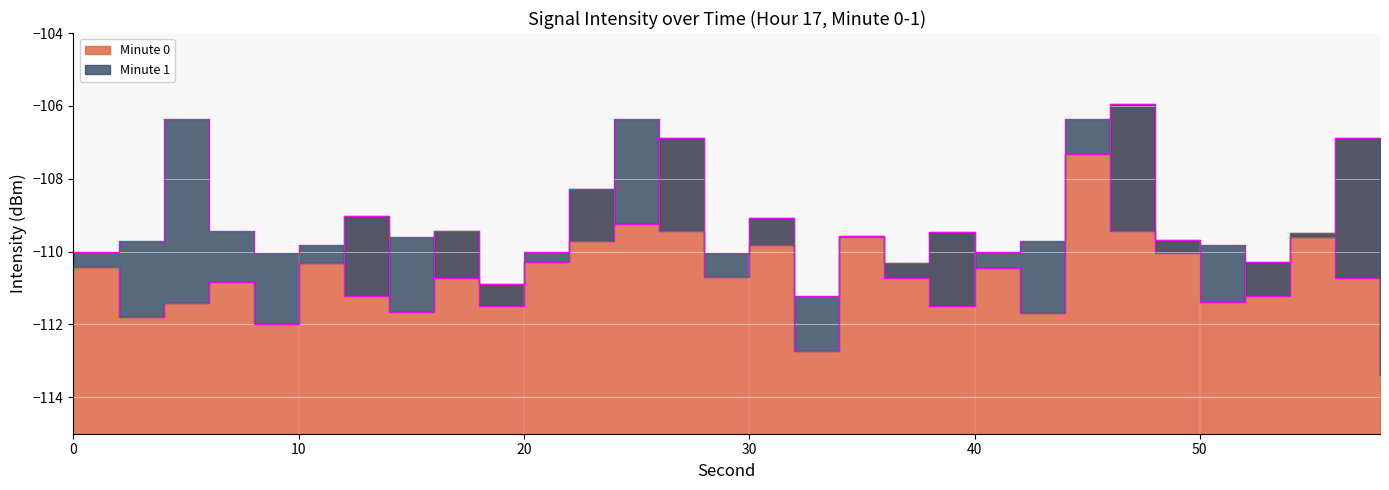

What is the value of the intensity(dBm) point at the 30th from the left?

-113.4